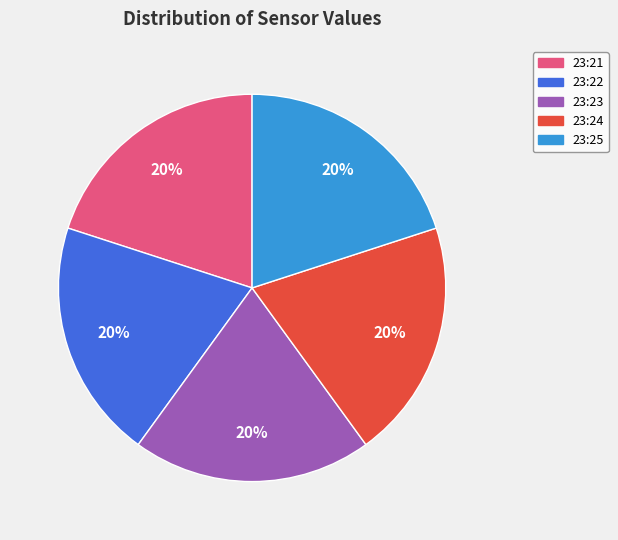

True or false: 23:24 accounts for 8% of the total.

False